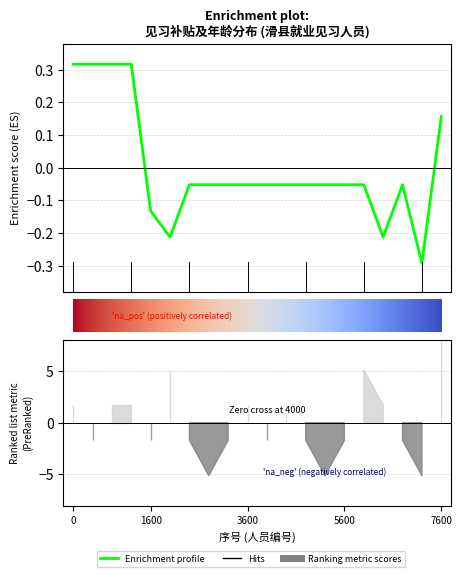

What is the value of the 18th point from the left?

-0.1